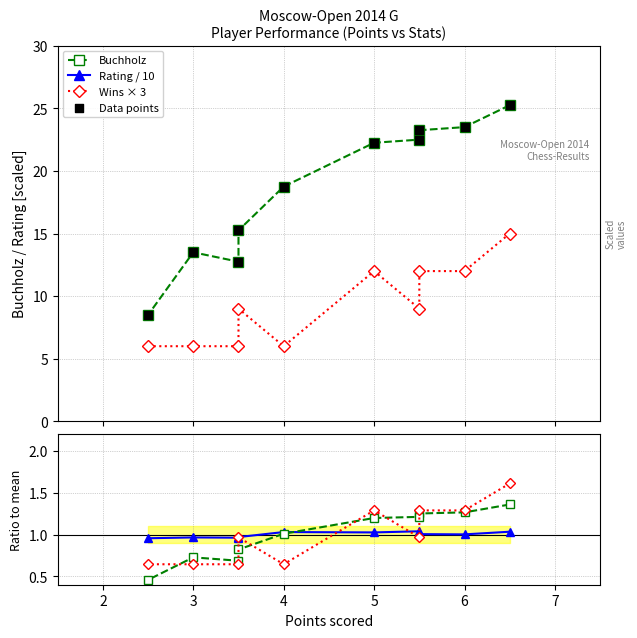

Which series contains the highest Y value?

Rating